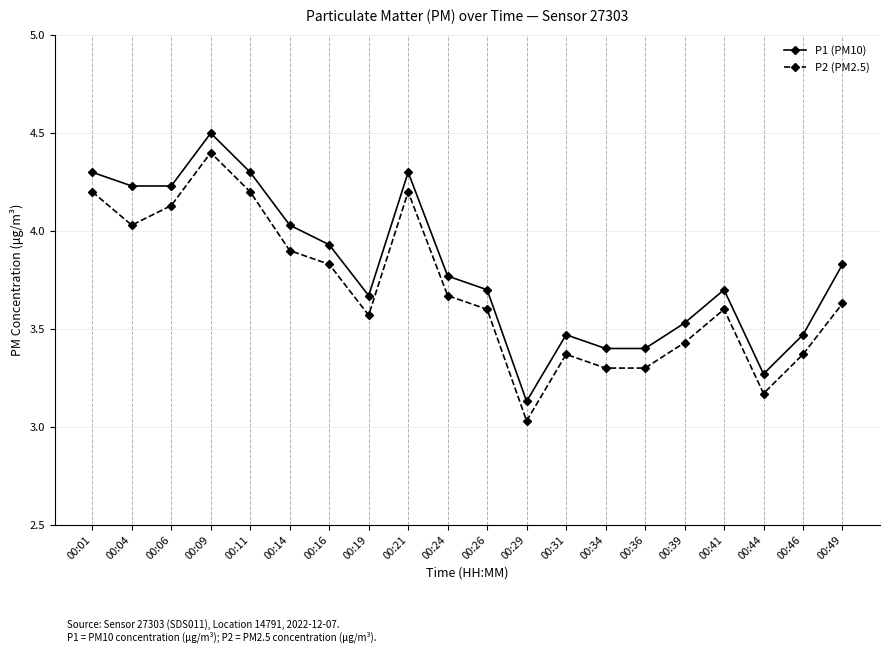

The value of P2 (PM2.5) at 00:26 is 4.9. True or false?

False